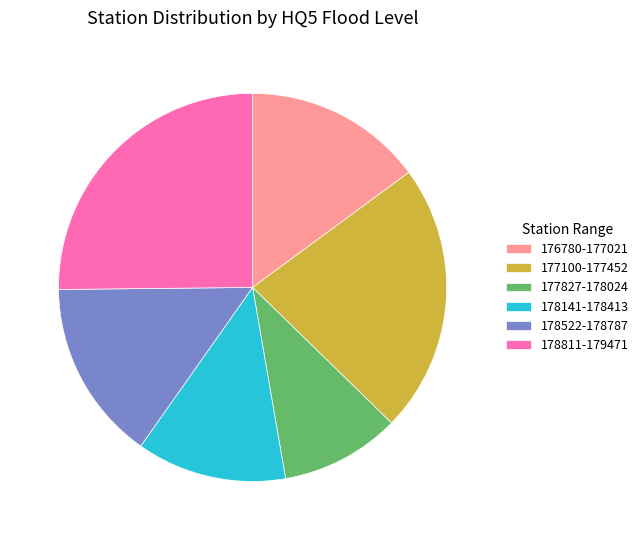

What is the largest slice in the pie chart?

178811-179471